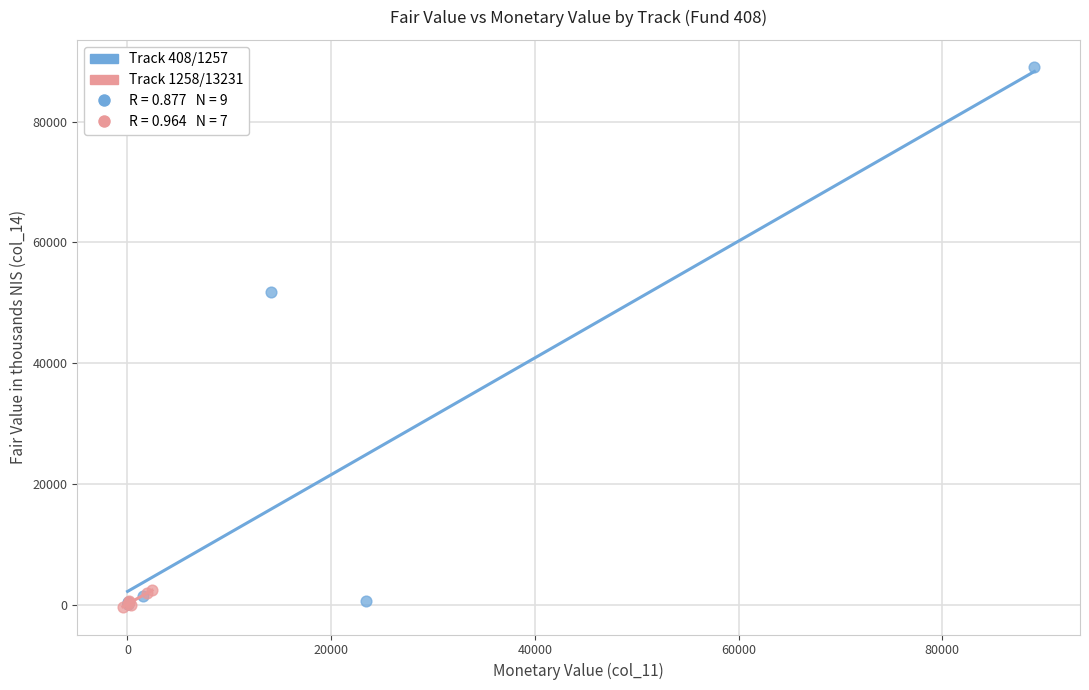

Which series has the largest Y range (max minus min)?

Track 408/1257